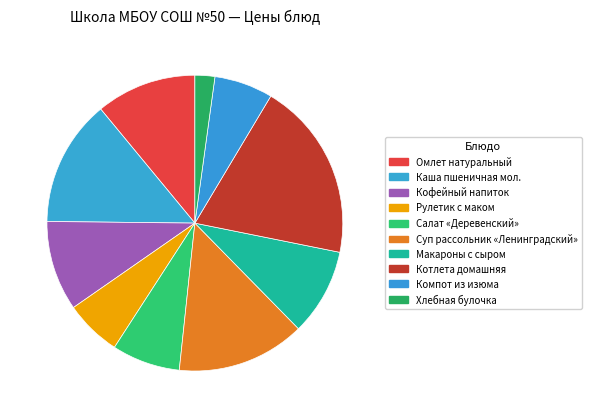

The Хлебная булочка slice represents 2% of the pie. True or false?

True